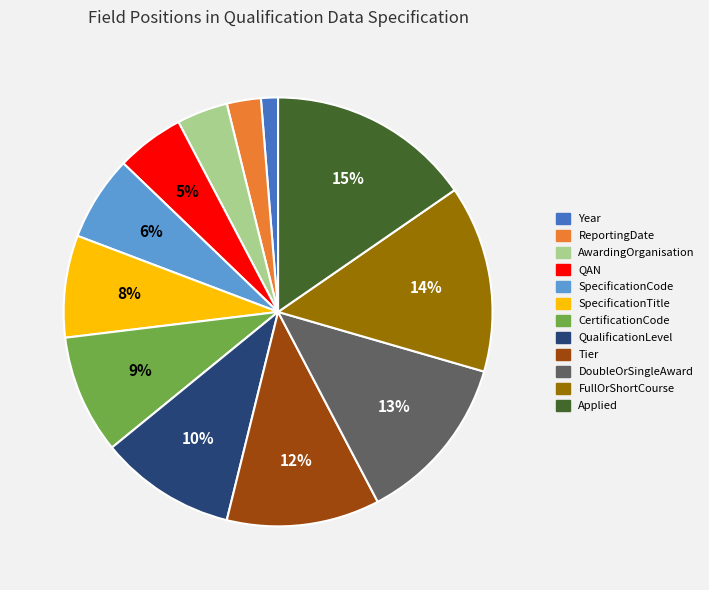

To the nearest percent, what portion does Applied represent?

15%